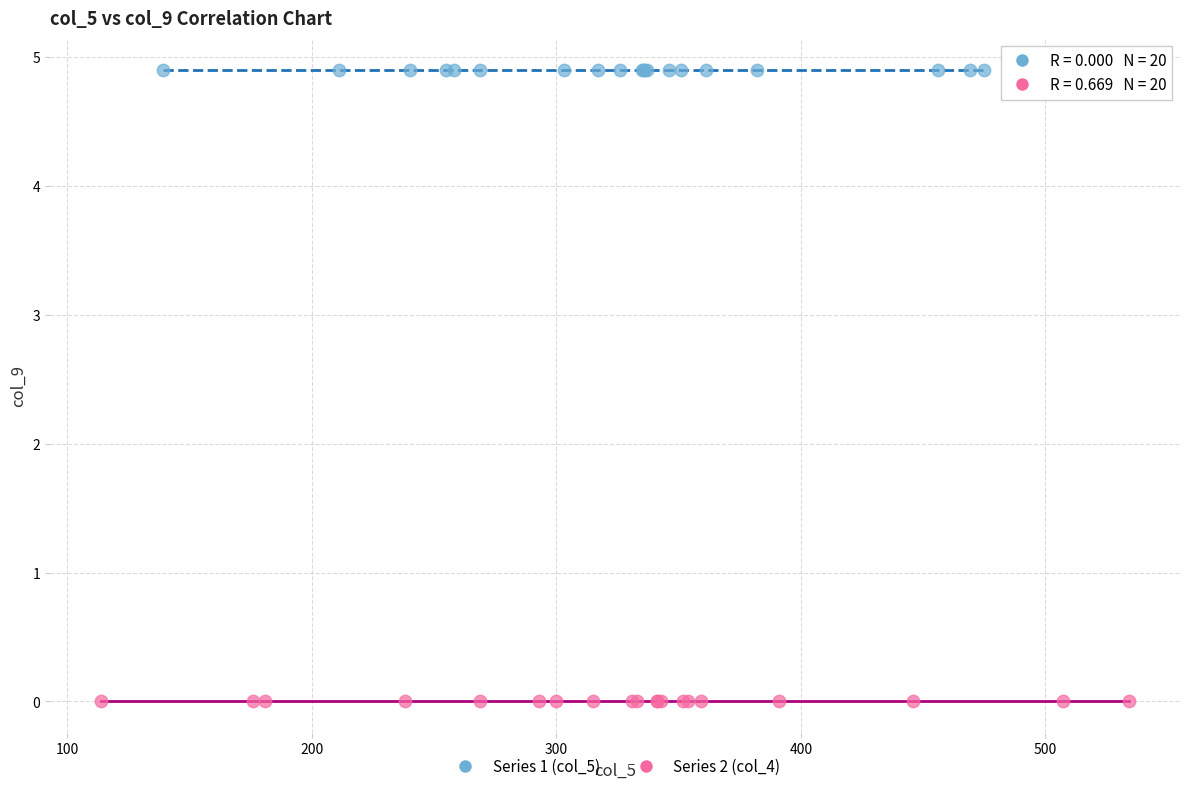

Which series reaches the maximum Y coordinate?

Series 1 (col_5)